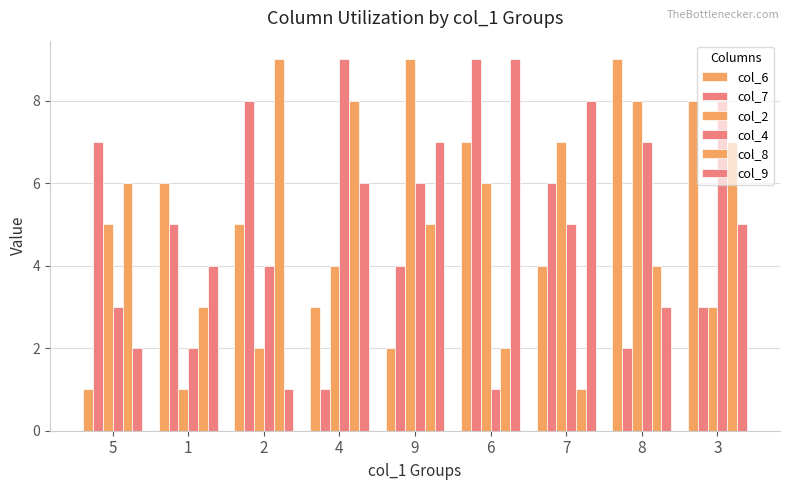

How many series are shown in this chart?

6